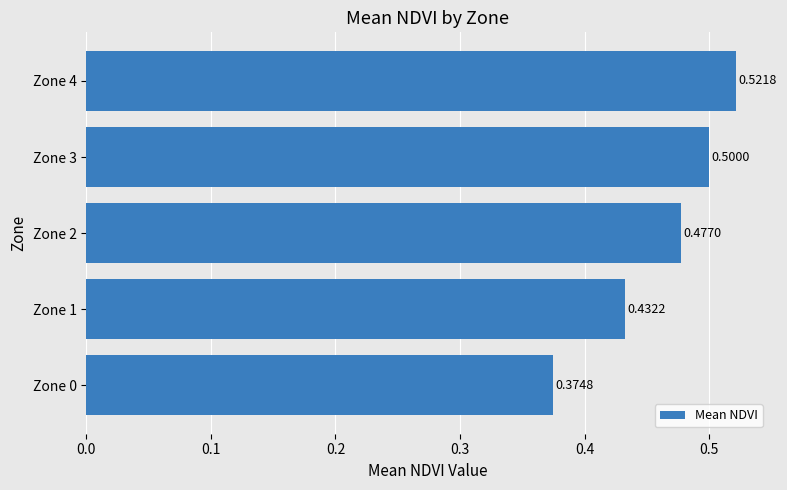

What is the sum of all values?

2.3